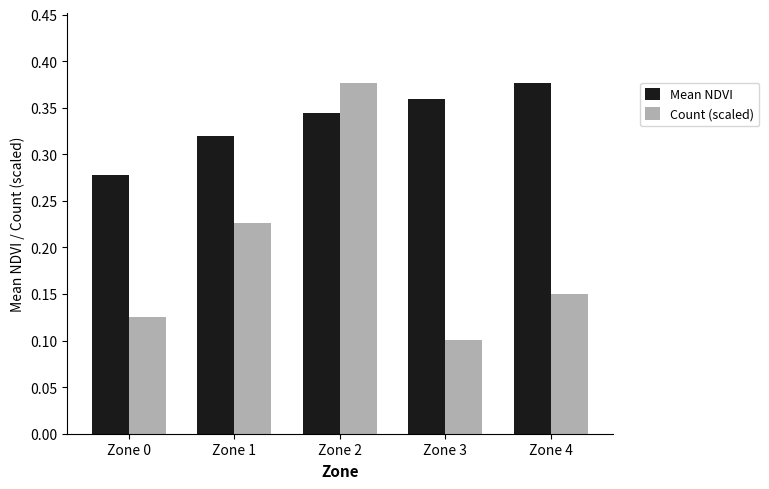

List the series in order of their overall mean, lowest first.

Count (scaled), Mean NDVI